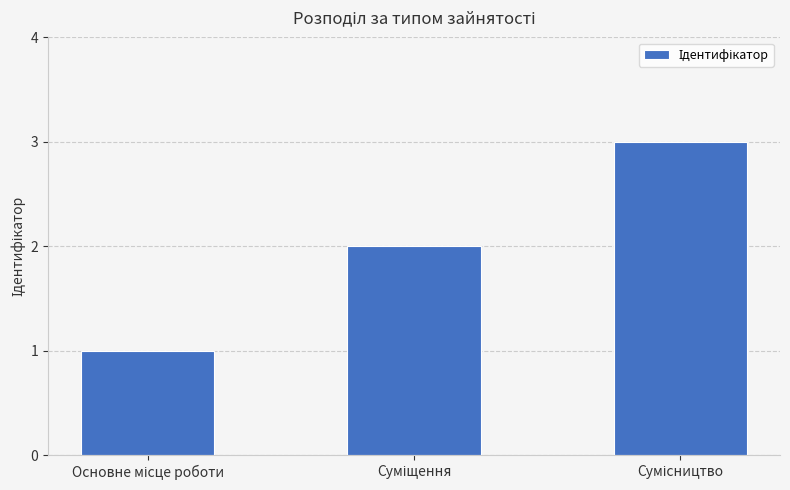

What is the maximum value shown in the chart?

3